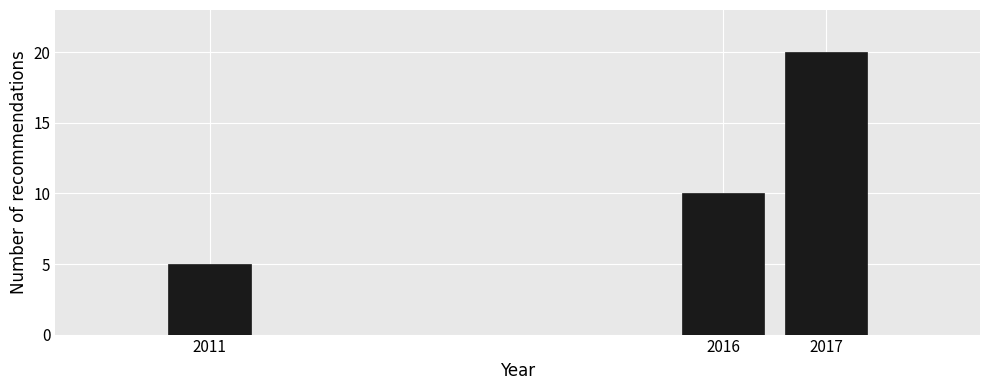

What is the height of the bar covering 2010.5 to 2011.5 on the x-axis? The values are not printed on the chart, so give them approximately, as read against the axis.

5